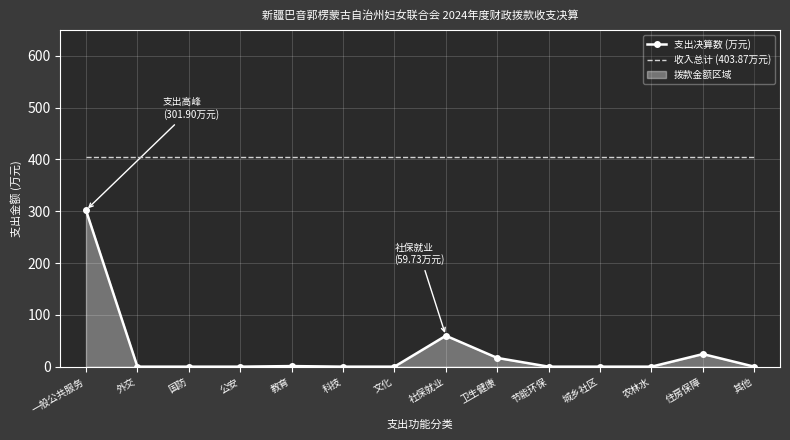

How many categories are shown in the chart?

14